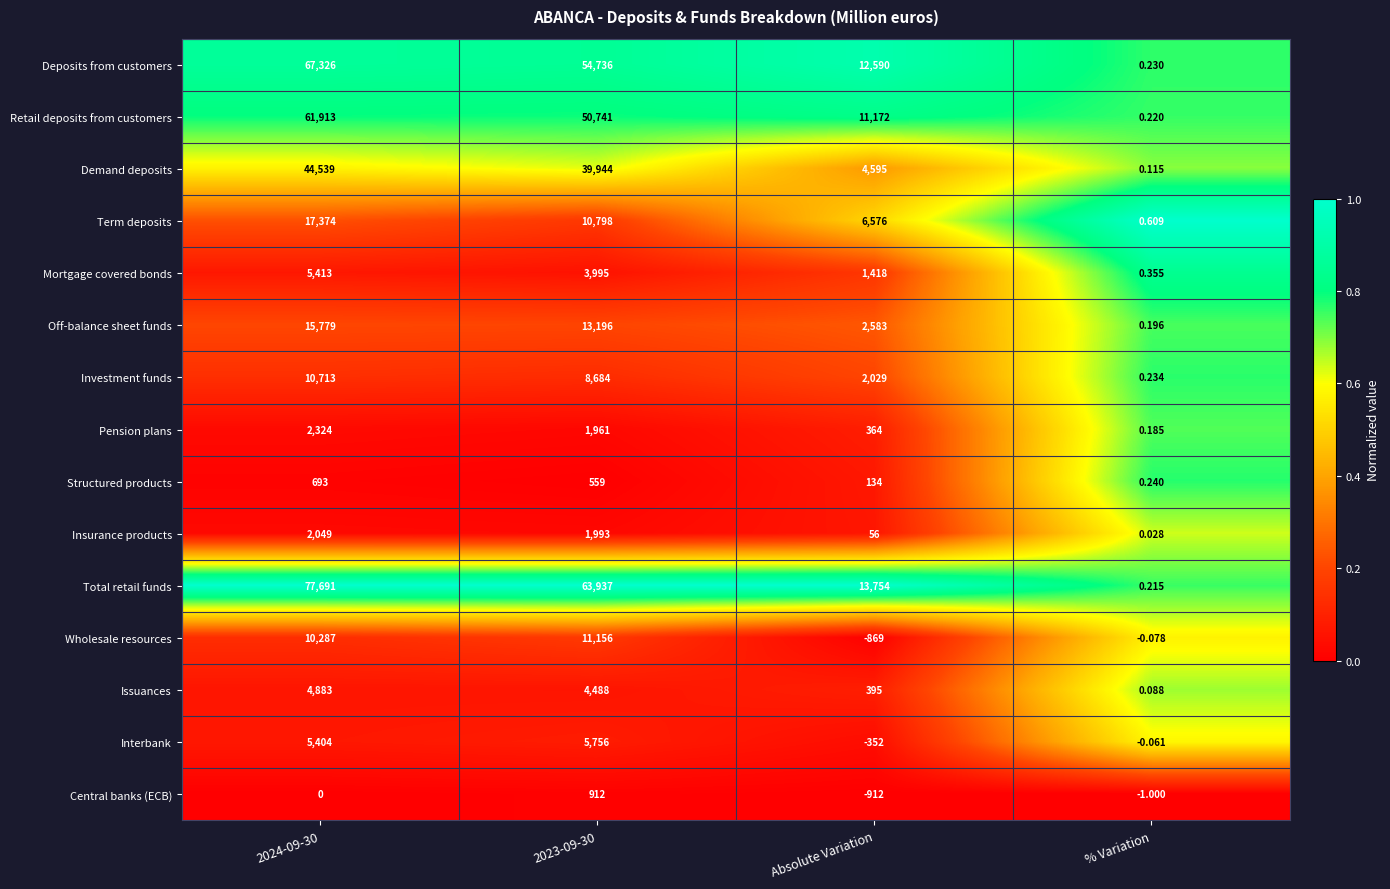

At which category does the chart reach its minimum across all series?

Absolute Variation